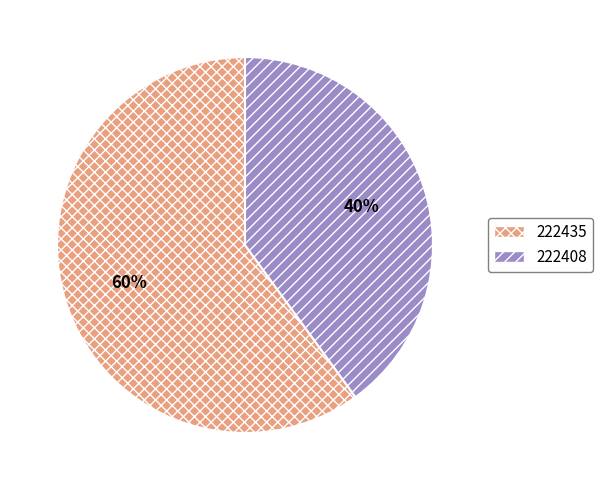

Is it true that 222435 is 60% of the pie?

True